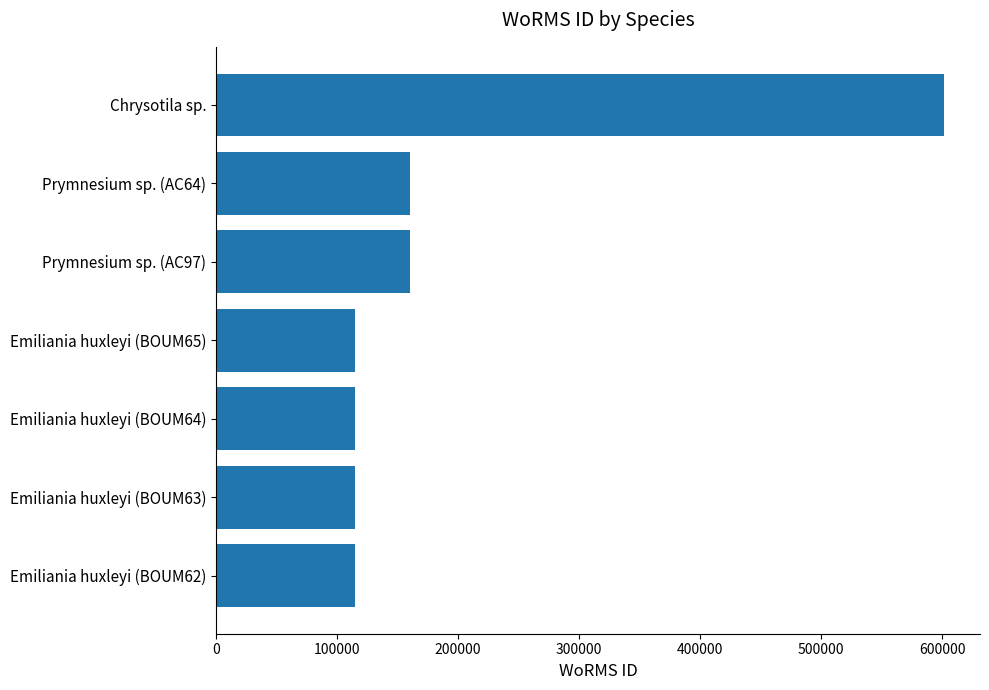

What is the average value?

197547